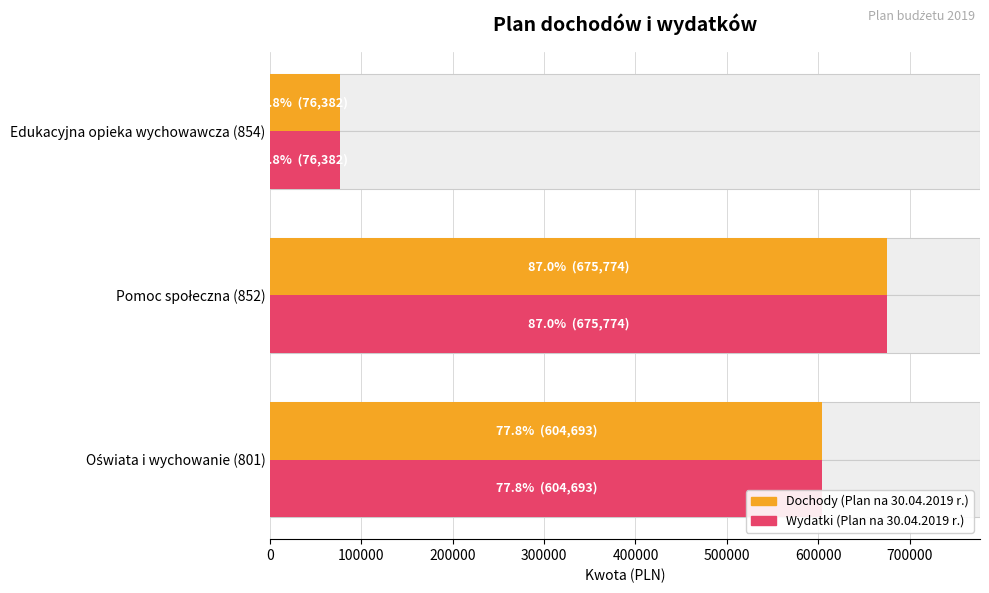

At how many categories does at least one series exceed 198539?

2